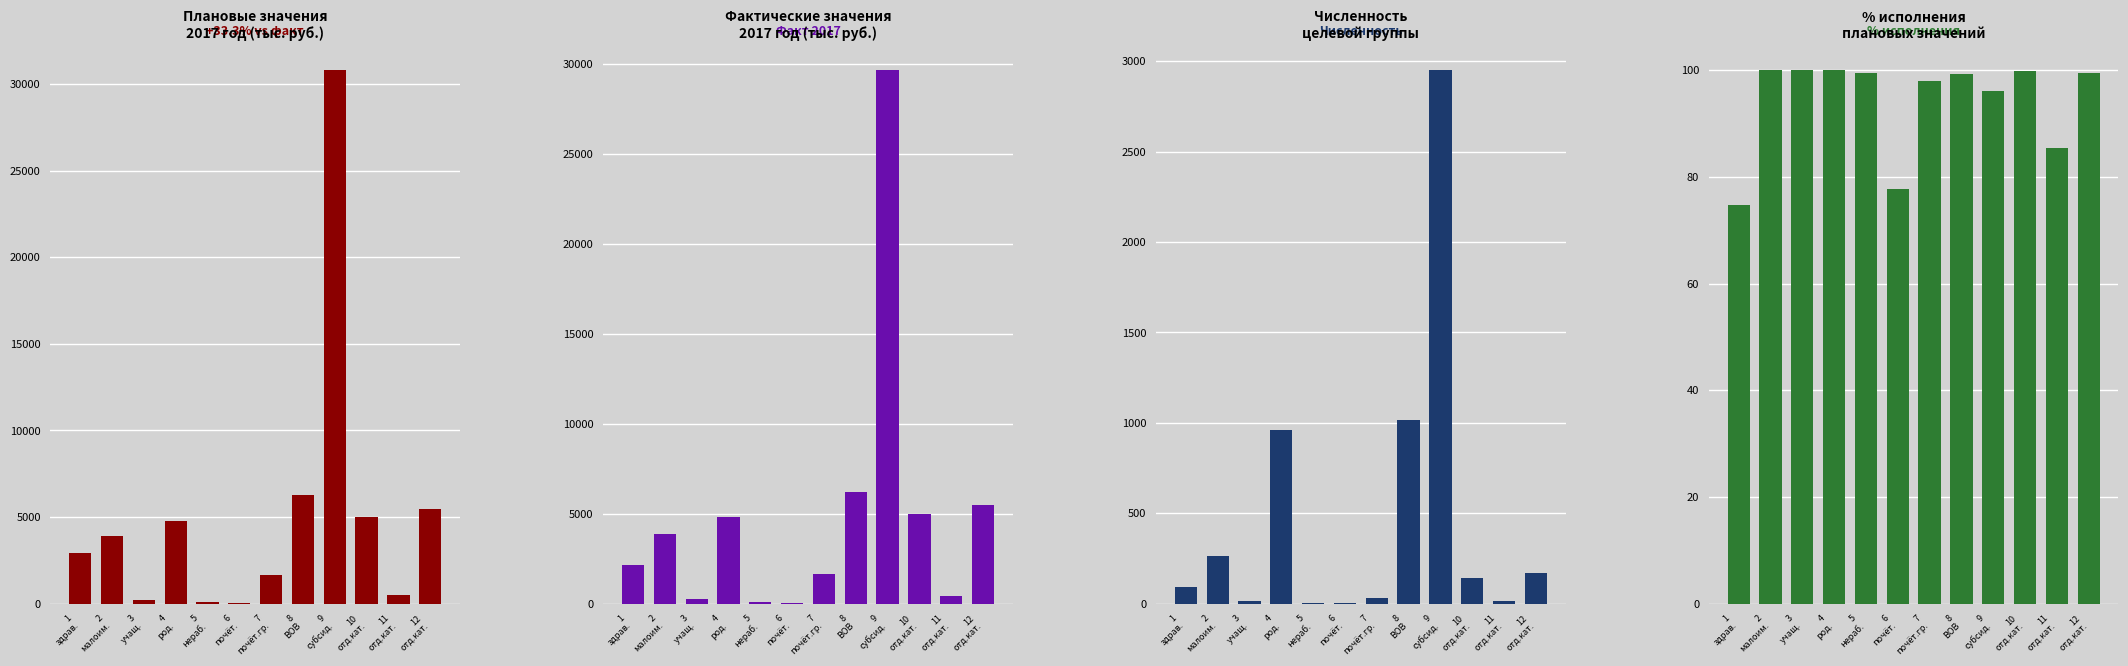

Does the chart contain stacked bars?

No